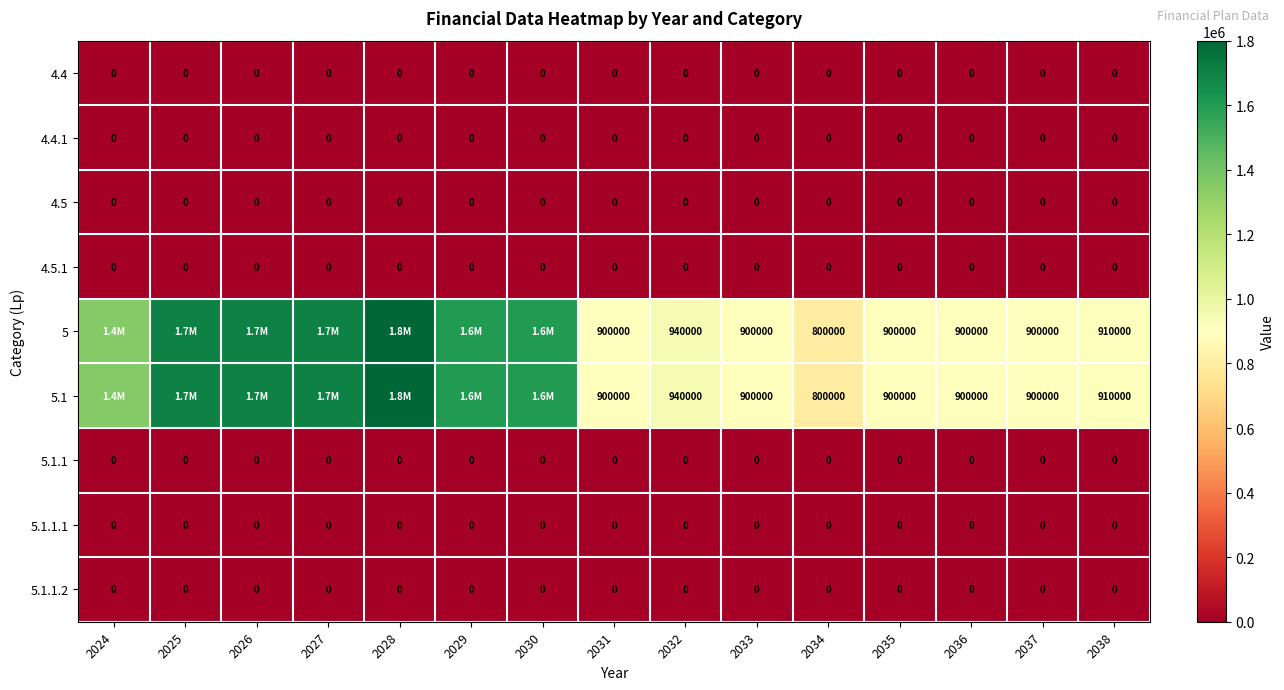

Which has a higher value, 2027 or 2033?

2027